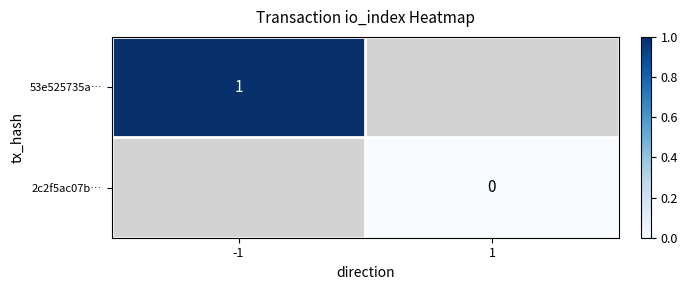

Which label corresponds to the smallest value in the chart?

1